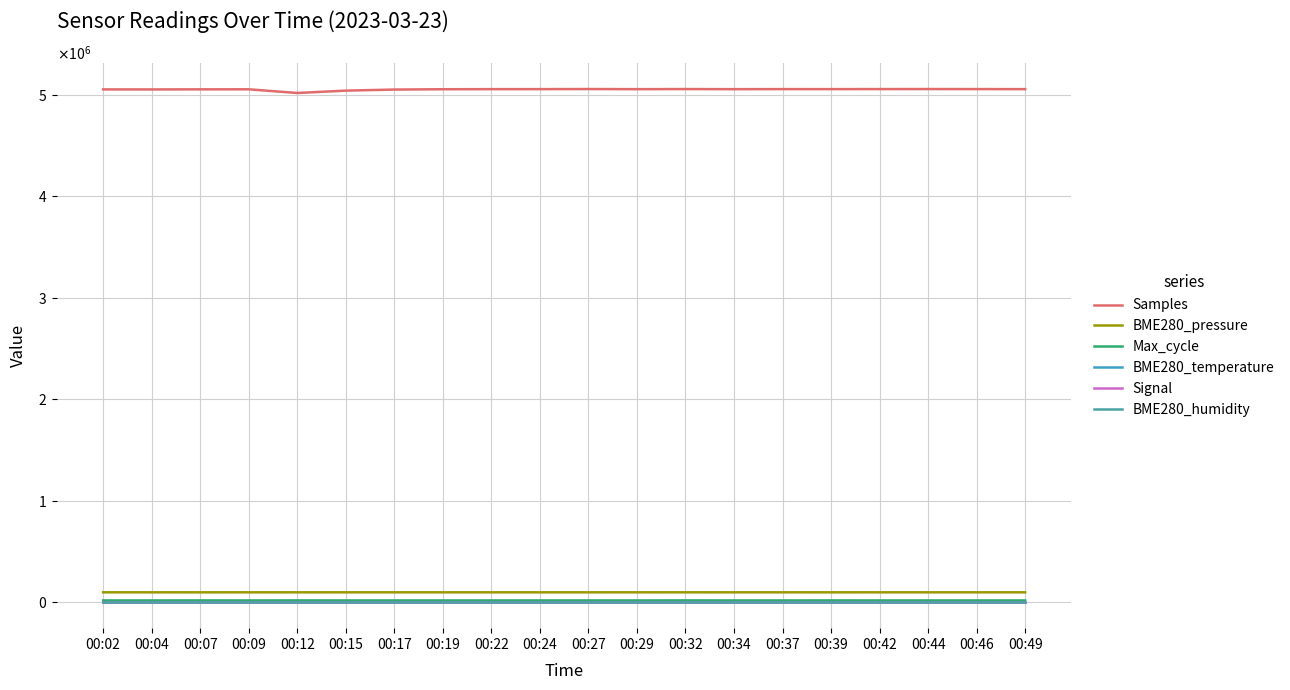

At how many categories does at least one series exceed 2924710?

20